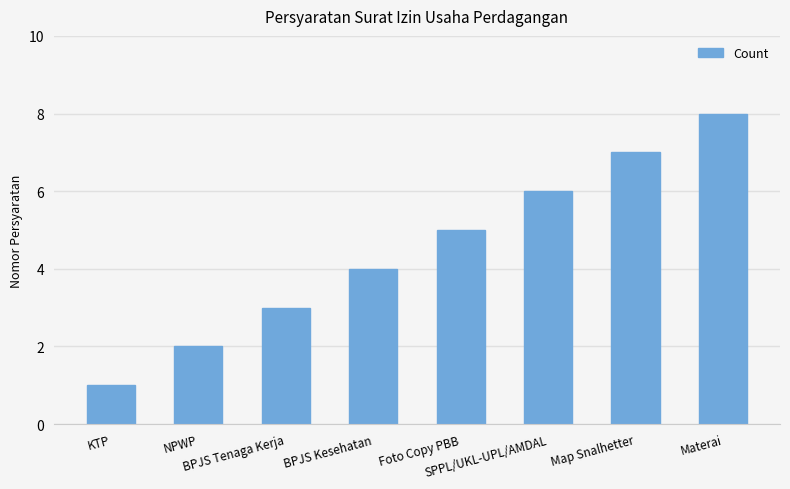

Rank the categories by value from lowest to highest.

KTP, NPWP, BPJS Tenaga Kerja, BPJS Kesehatan, Foto Copy PBB, SPPL/UKL-UPL/AMDAL, Map Snalhetter, Materai